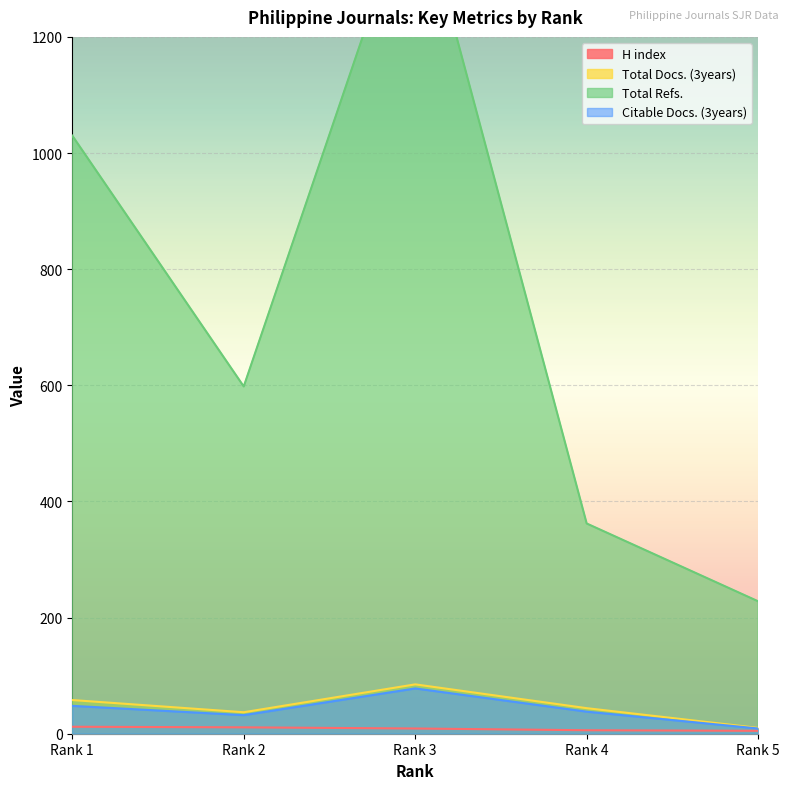

Reading left to right, what are all the values shown in this chart?

H index: Rank 1=12	Rank 2=11	Rank 3=9	Rank 4=6	Rank 5=5
Total Docs. (3years): Rank 1=58	Rank 2=37	Rank 3=85	Rank 4=44	Rank 5=10
Total Refs.: Rank 1=1030	Rank 2=598	Rank 3=1466	Rank 4=362	Rank 5=228
Citable Docs. (3years): Rank 1=48	Rank 2=32	Rank 3=78	Rank 4=38	Rank 5=9